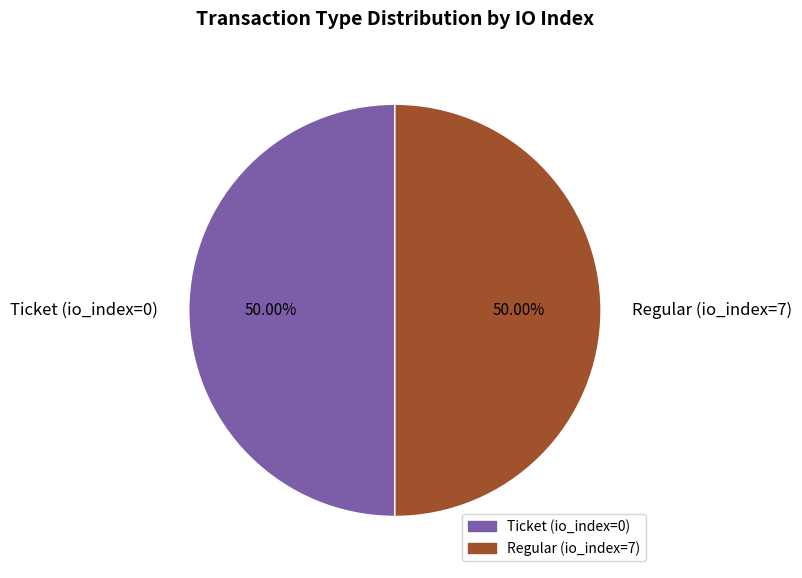

Is the sum of Regular and Ticket greater than half?

Yes